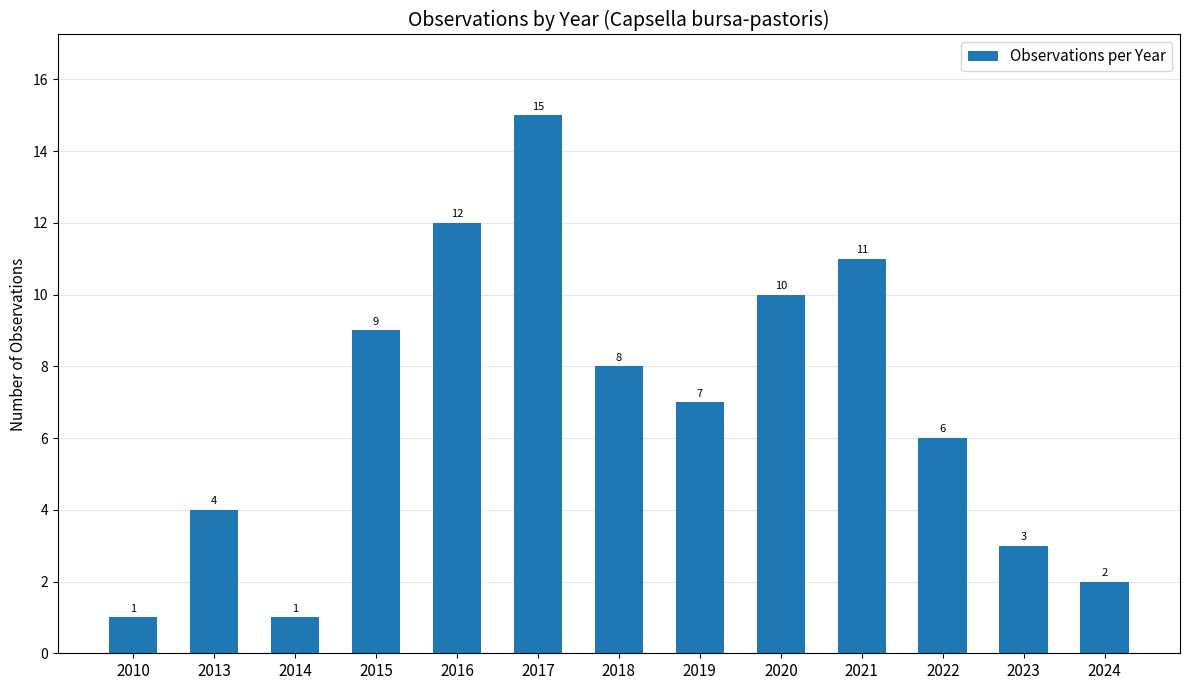

What is the approximate value at 2019?

7